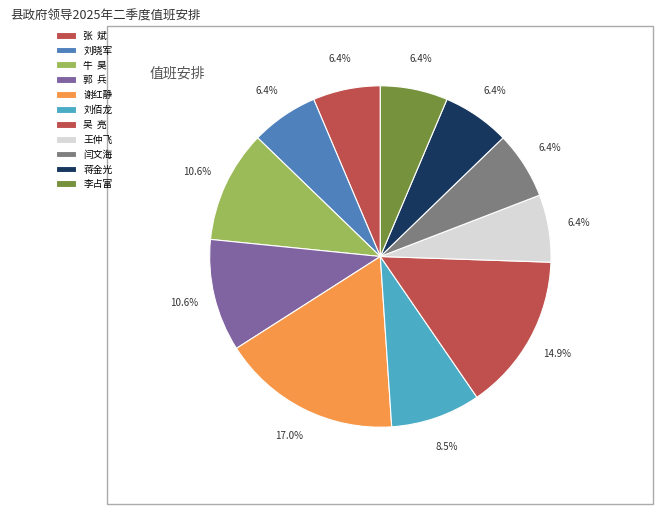

Does 谢红静 account for over 50% of the chart?

No